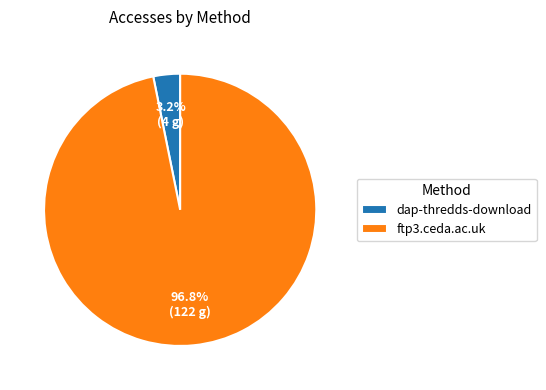

Rank the categories by value from lowest to highest.

dap-thredds-download, ftp3.ceda.ac.uk